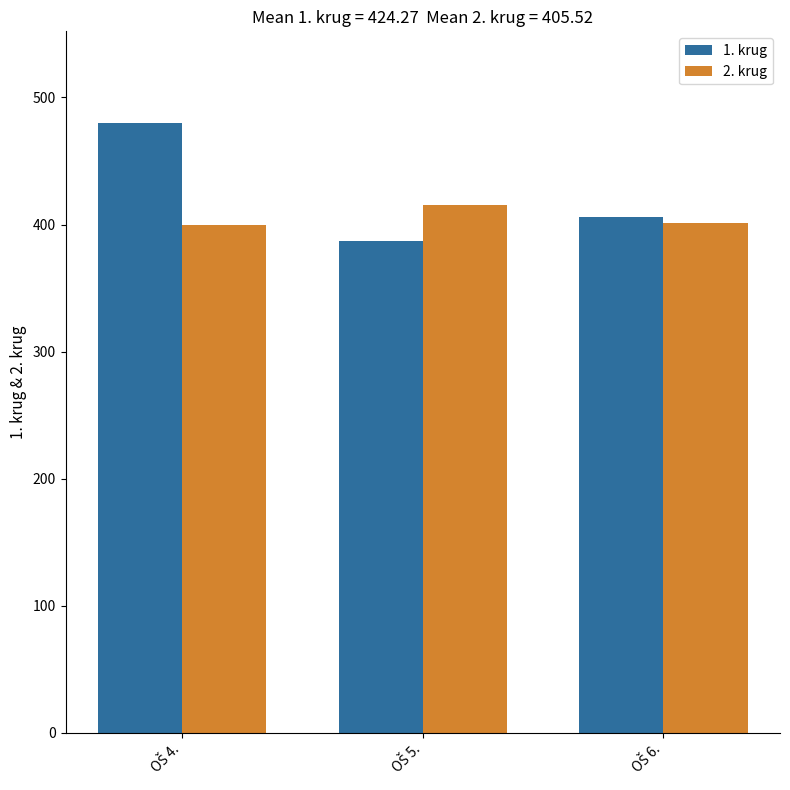

What is the maximum value for 2. krug?

415.0